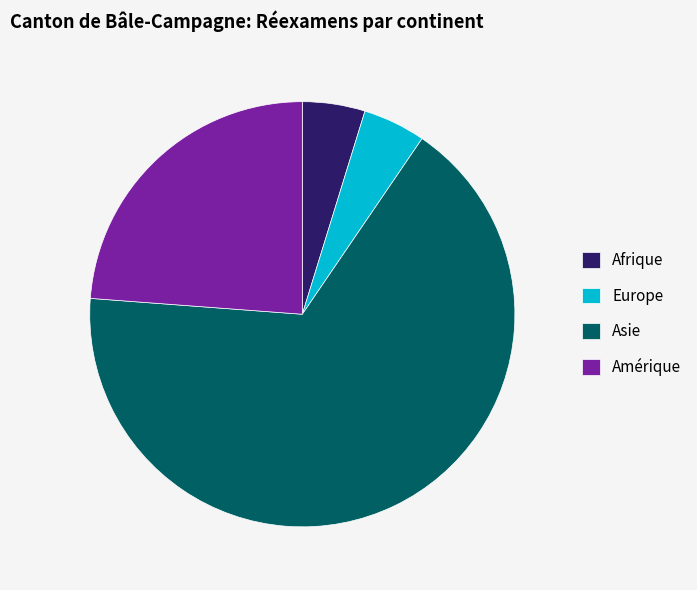

Is the sum of Amérique and Asie greater than half?

Yes